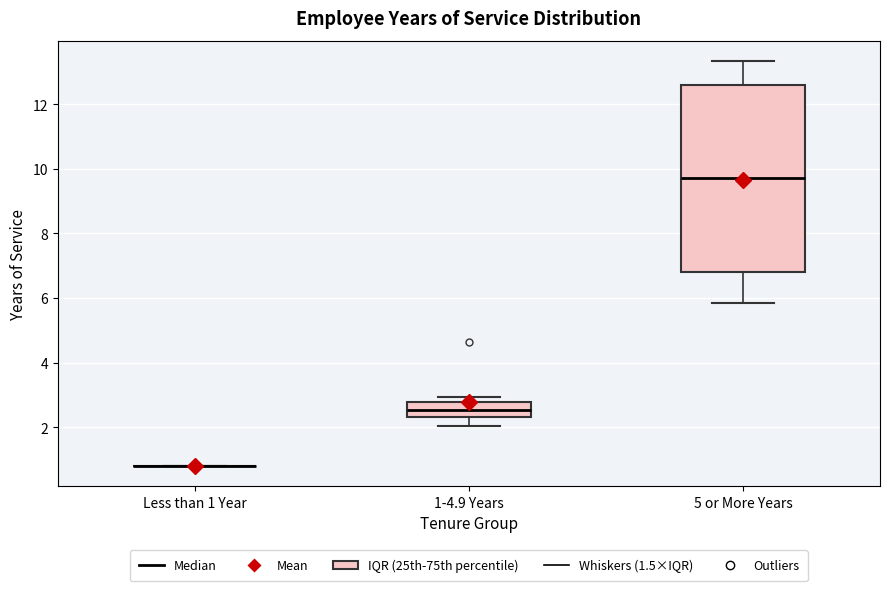

Reading left to right, read every box against the y-axis: the position of its median line, the range the box covers, and the ends of its whiskers. The values are not printed on the chart, so give them approximately, as read against the axis.

Less than 1 Year: box collapsed to a line at 0.8, whiskers 0.8 to 0.8
1-4.9 Years: median 2.6, box 2.4 to 2.8, whiskers 2.0 to 3.0
5 or More Years: median 9.8, box 6.8 to 12.6, whiskers 5.8 to 13.4